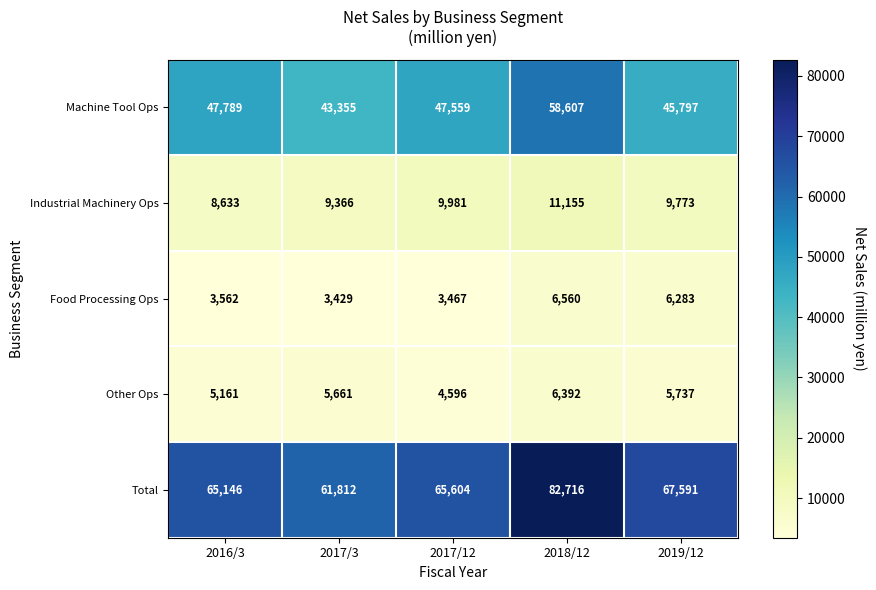

At which category is the sum across all series the highest?

2018/12